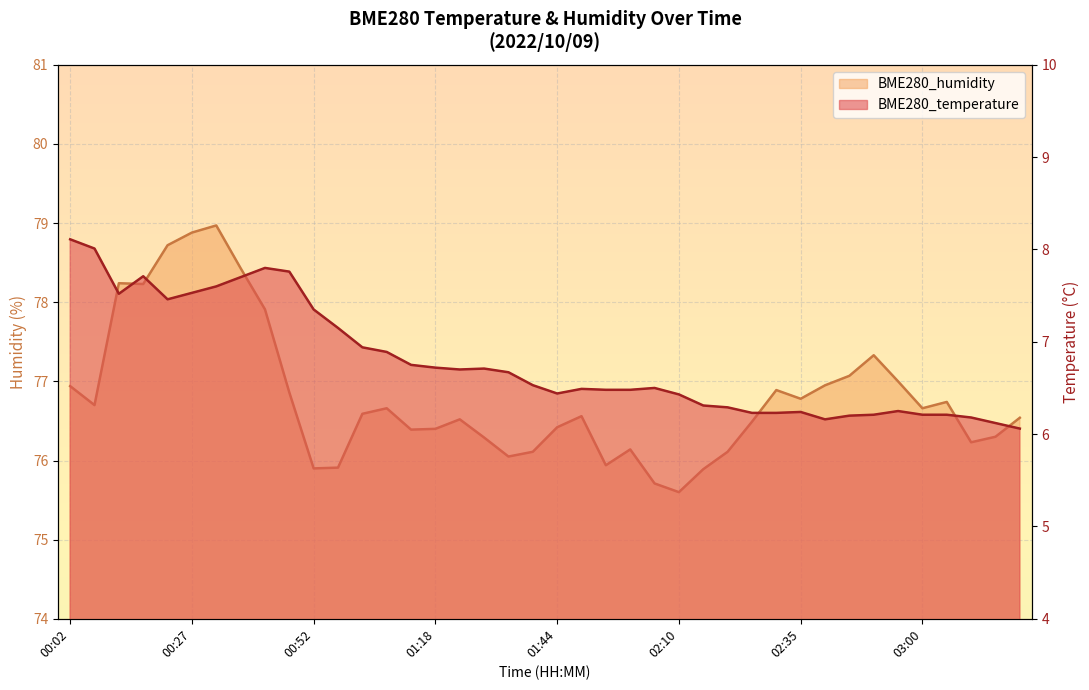

Between 00:02 and 03:05, which is larger?

00:02